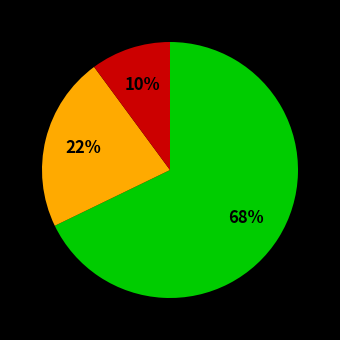

Does any single category account for the majority?

Yes